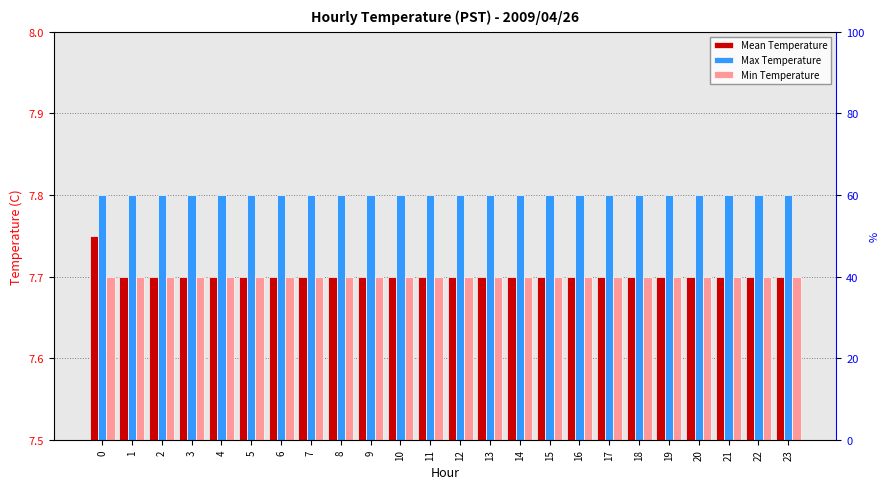

List the labels in order of Max Temperature value, smallest first.

0, 1, 2, 3, 4, 5, 6, 7, 8, 9, 10, 11, 12, 13, 14, 15, 16, 17, 18, 19, 20, 21, 22, 23